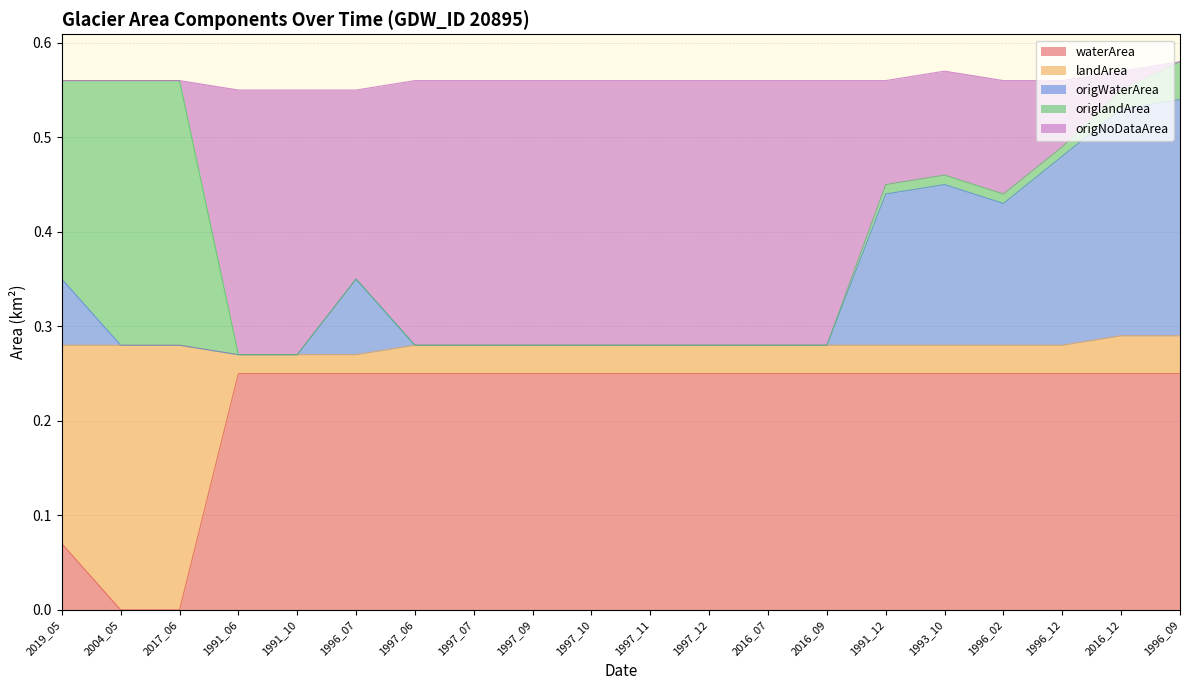

At how many categories does at least one series exceed 0?

20